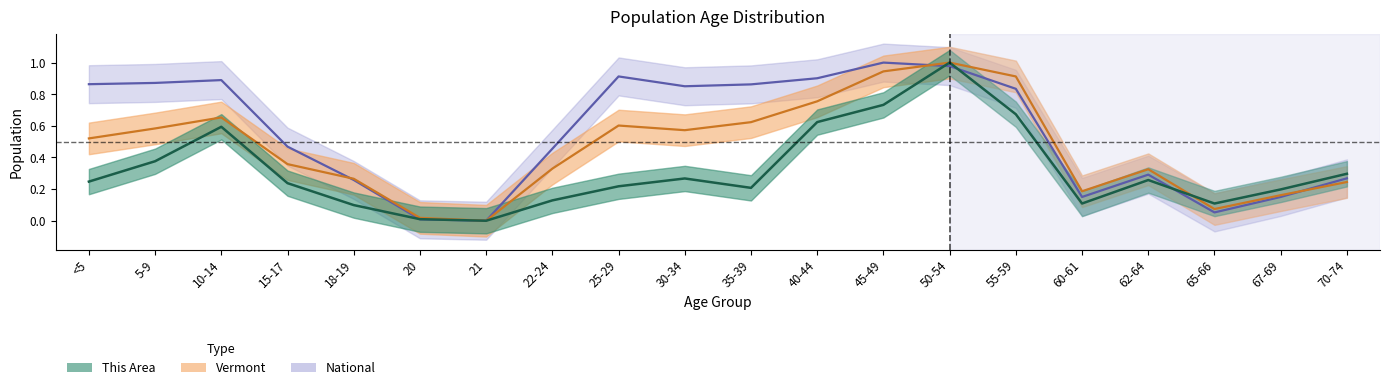

At which category does the chart reach its minimum across all series?

21